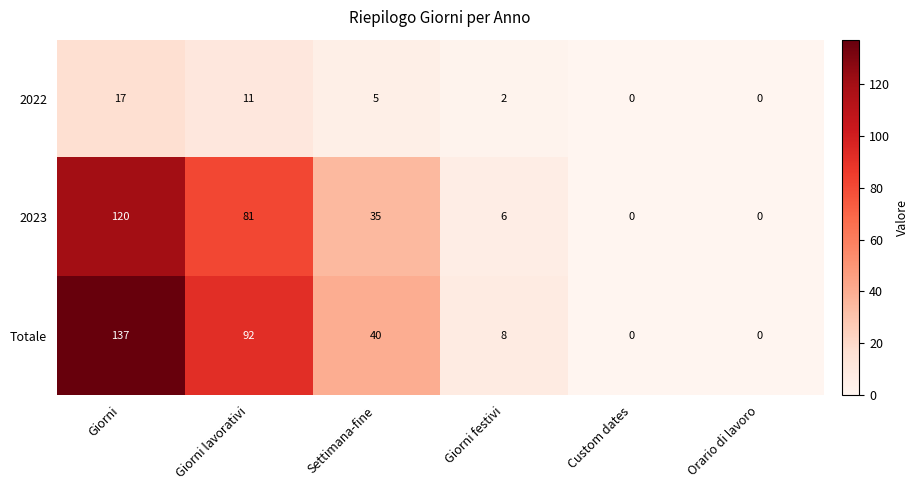

The 2022 series shows 5 at Giorni. True or false?

False